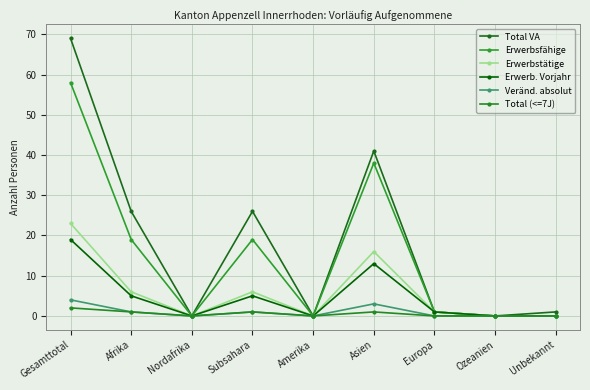

The Veränd. absolut series shows 0 at Afrika. True or false?

False